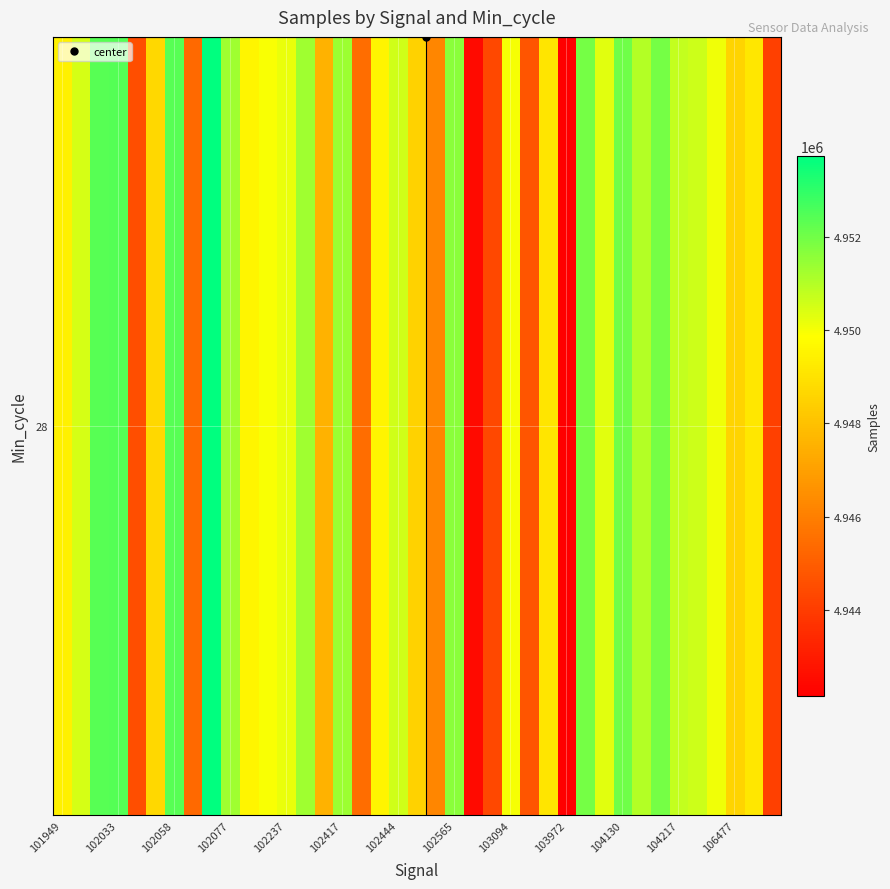

How many distinct data groups are displayed?

1